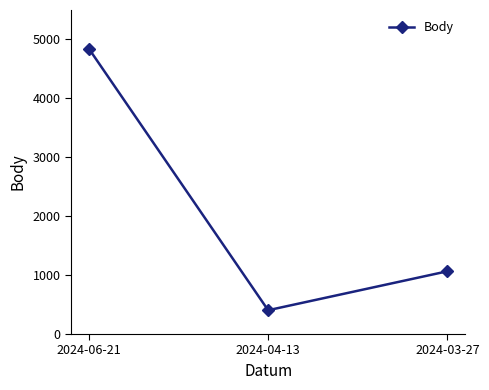

Count the number of data series in this chart.

1